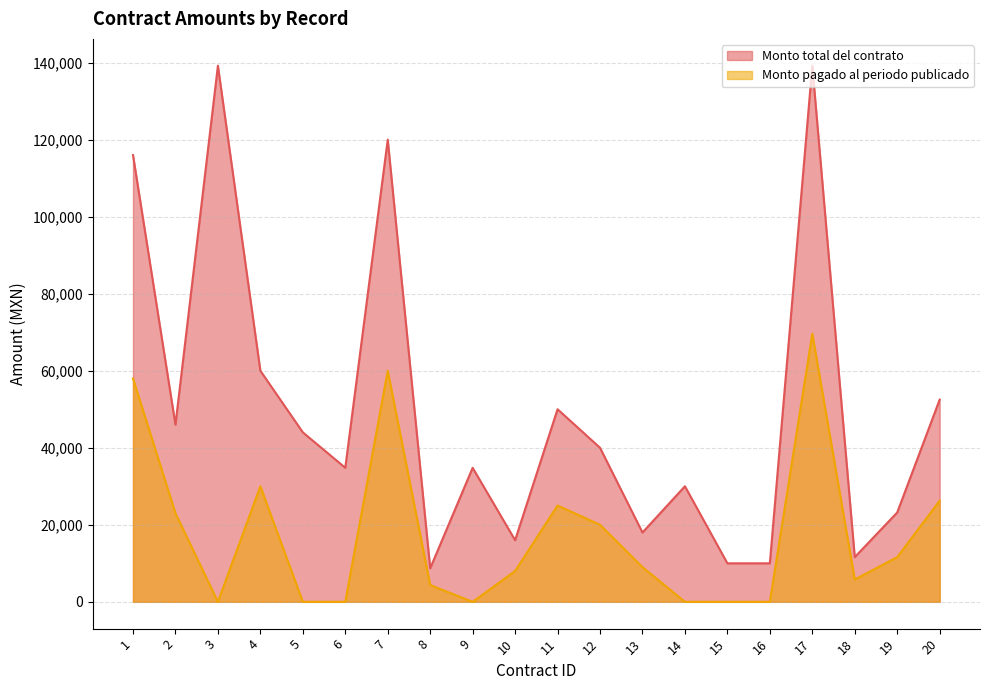

What is the total value across all series at 12?

60000